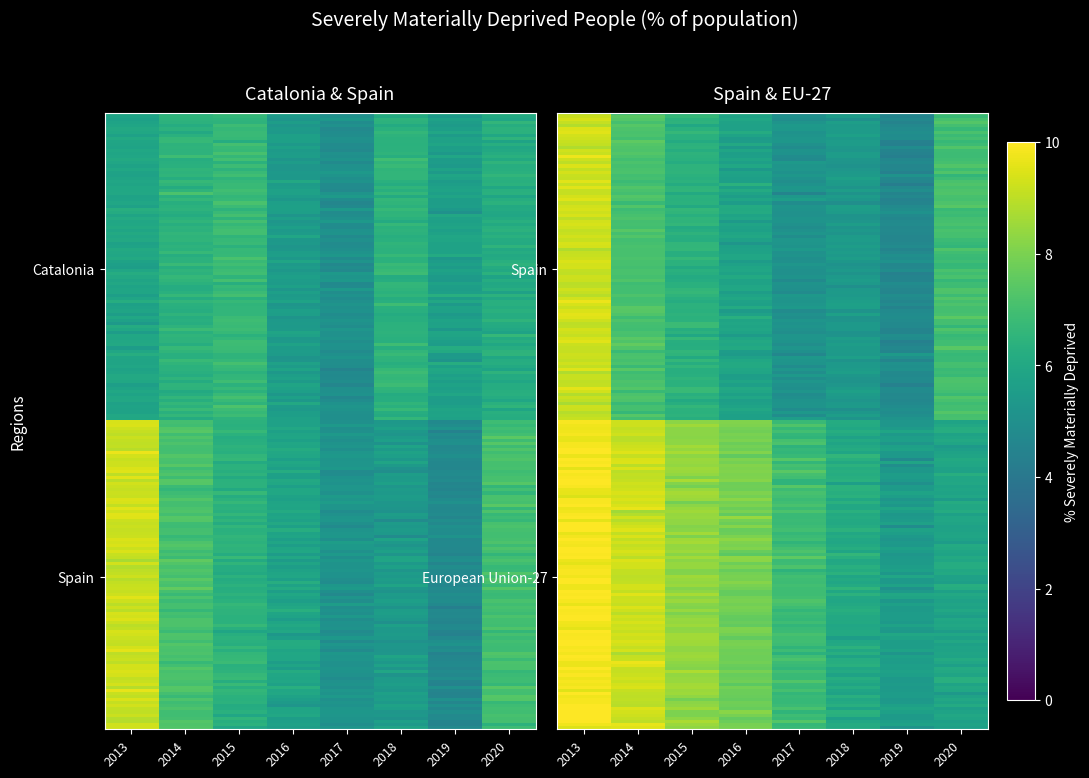

How many series are shown in this chart?

3